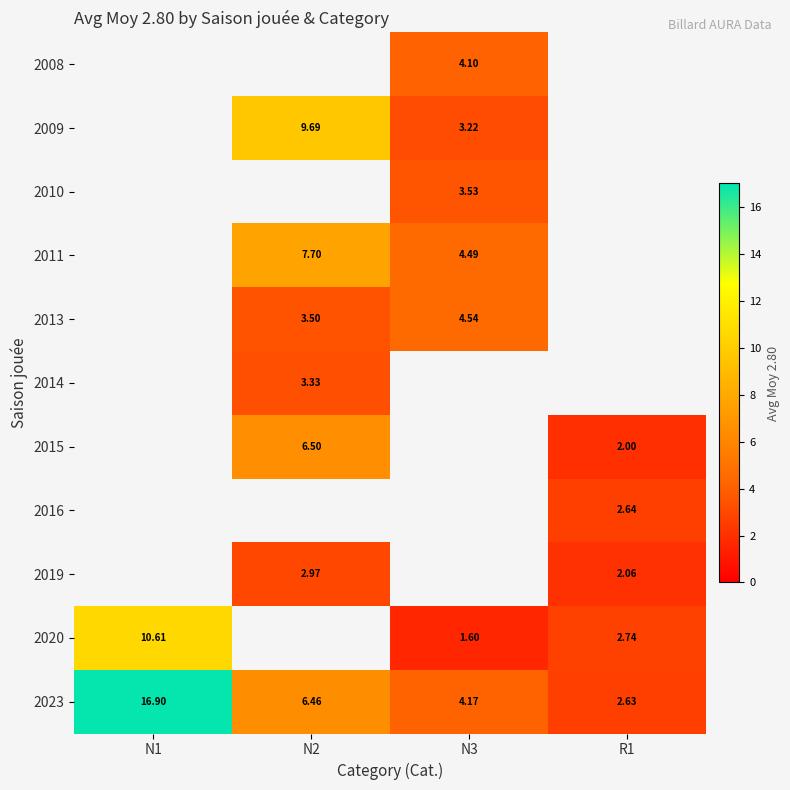

Is the value of 2015 at N2 greater than the value of 2010 at N3?

Yes